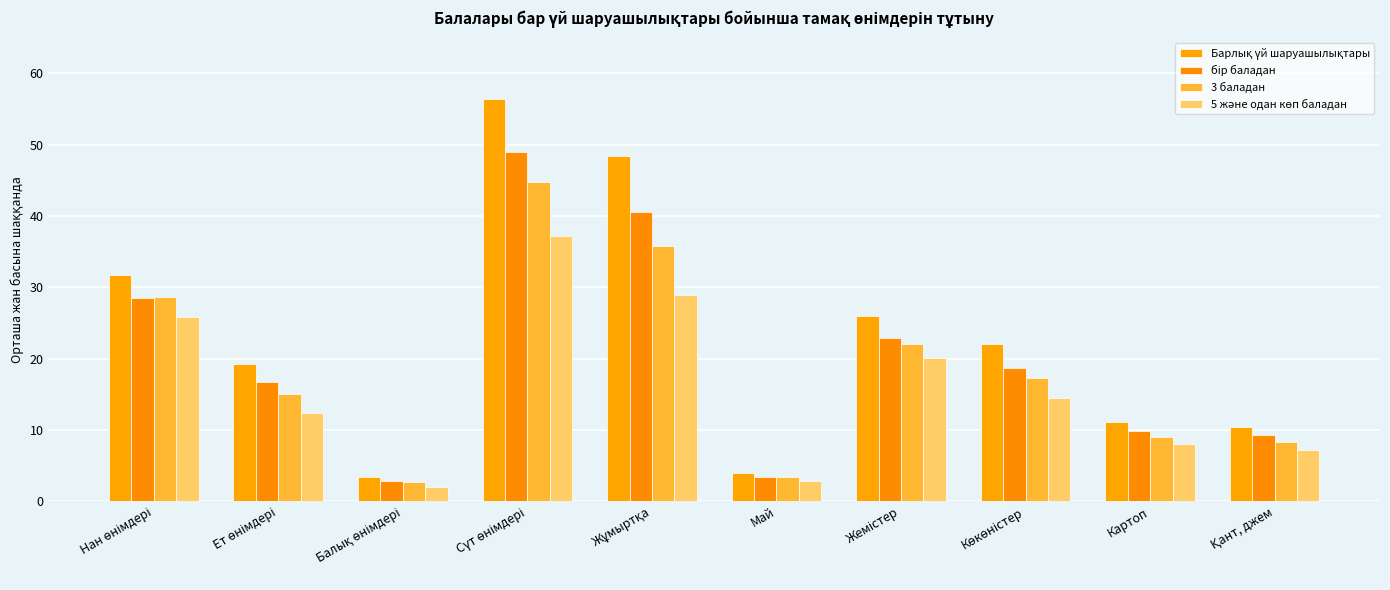

Are the bars grouped side by side (vs. stacked)?

Yes